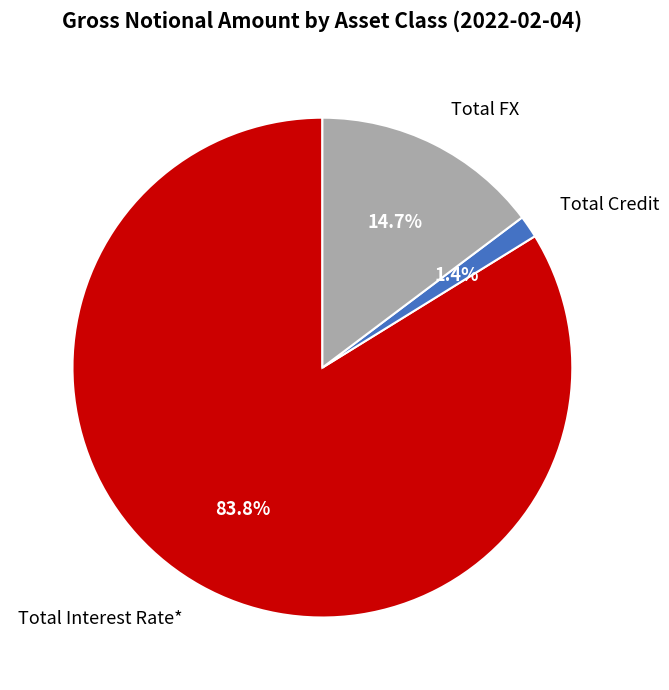

Combined, what portion of the pie is Total FX and Total Interest Rate*?

98.6%